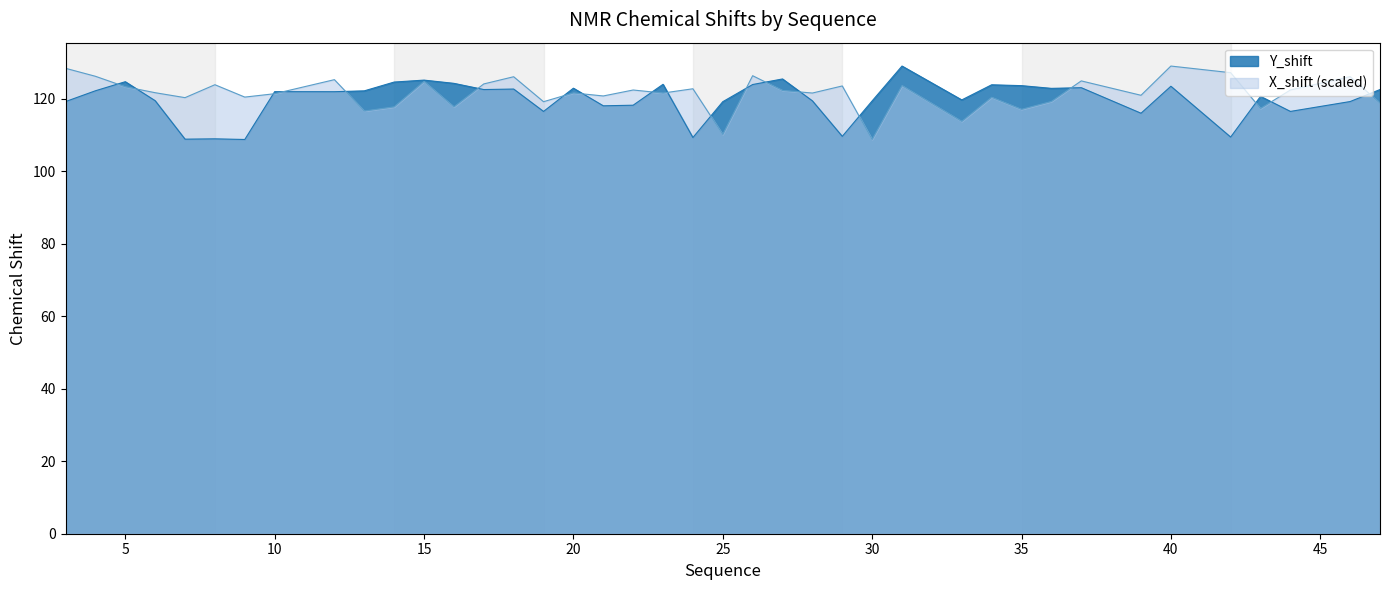

Reading right to left, list all the values displayed in this chart.

Y_shift: 122.5	119.2	116.5	120.6	109.4	123.4	116.0	123.0	122.8	123.6	123.8	119.6	129.0	119.3	109.6	119.4	125.4	123.9	119.1	109.2	123.9	118.2	118.0	122.9	116.4	122.6	122.5	124.2	125.1	124.5	122.1	121.9	121.9	108.7	108.9	108.8	119.4	124.6	122.1	119.2
X_shift: 118.7	126.0	122.4	117.3	127.1	129.0	120.9	124.9	119.2	117.0	120.3	113.7	123.6	108.7	123.5	121.5	122.2	126.3	110.1	122.7	121.5	122.4	120.7	121.6	119.1	126.0	124.0	117.7	124.7	117.7	116.6	125.2	121.3	120.4	123.8	120.2	121.6	123.3	126.1	128.3